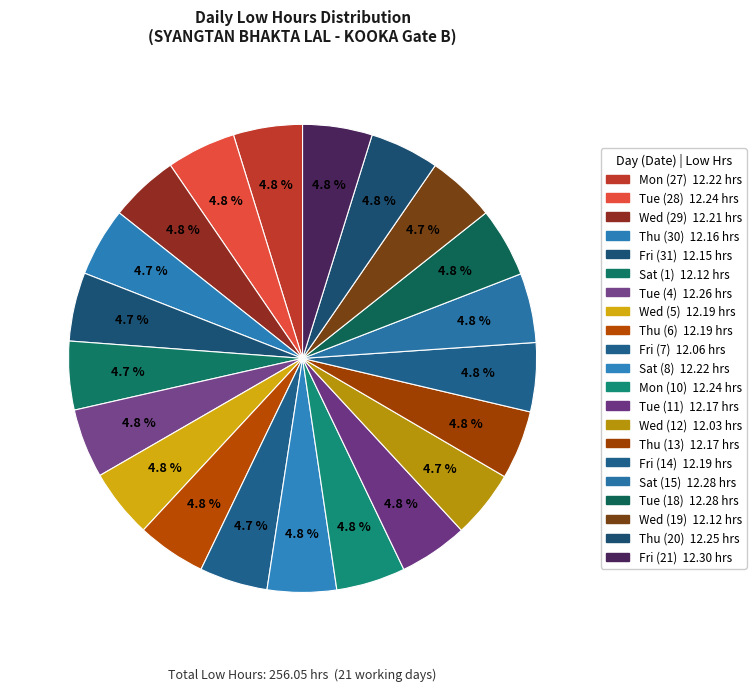

How many slices are in this pie chart?

21